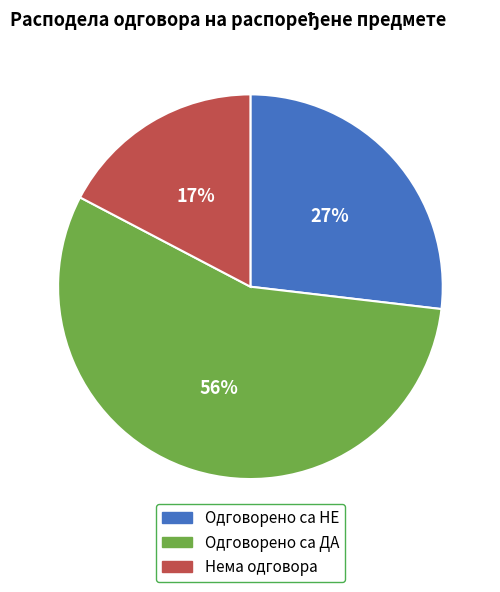

Which slice is the smallest?

Нема одговора